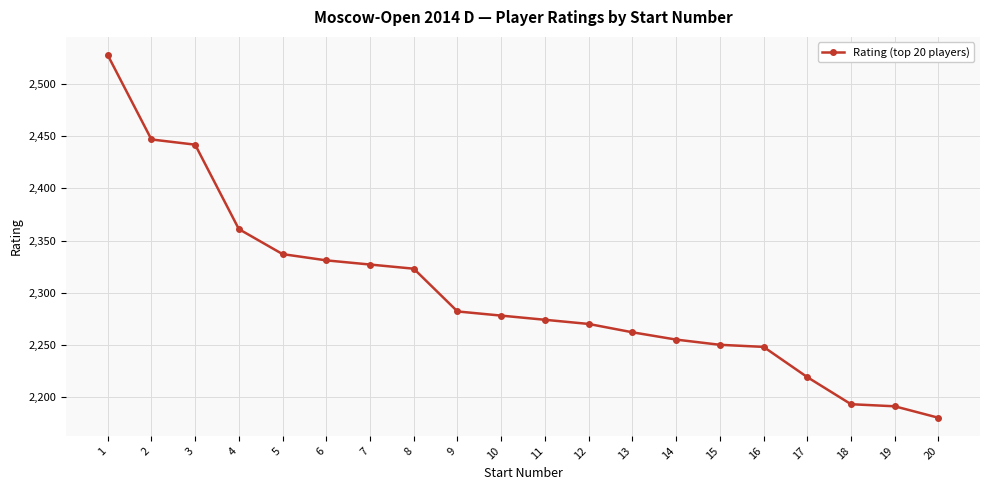

Approximately how many times larger is the value at 9 compared to 4?

1.0